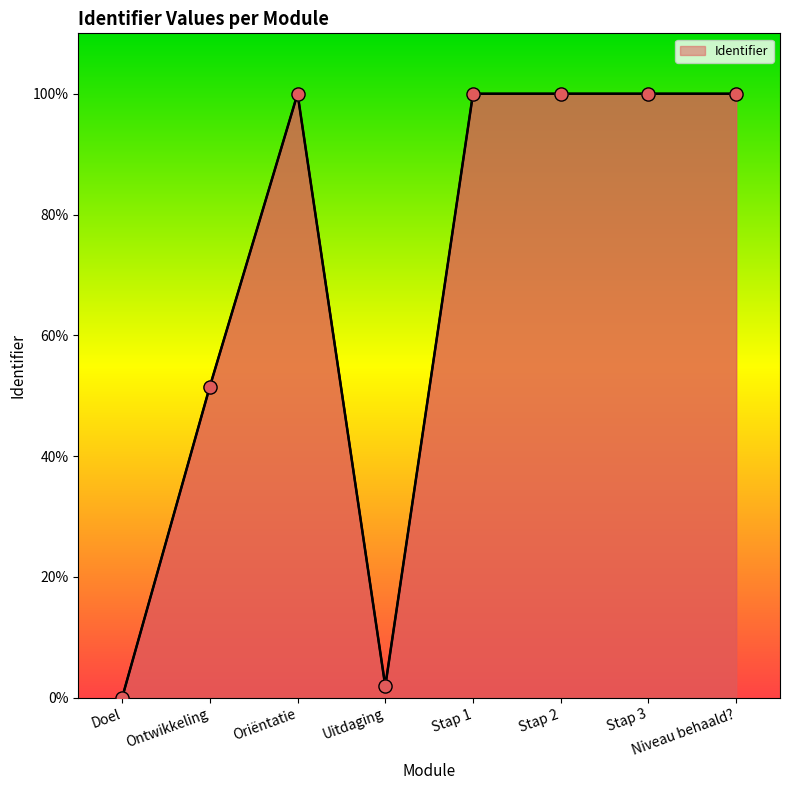

What is the ratio of the value at Oriëntatie to the value at Stap 2?

1.0